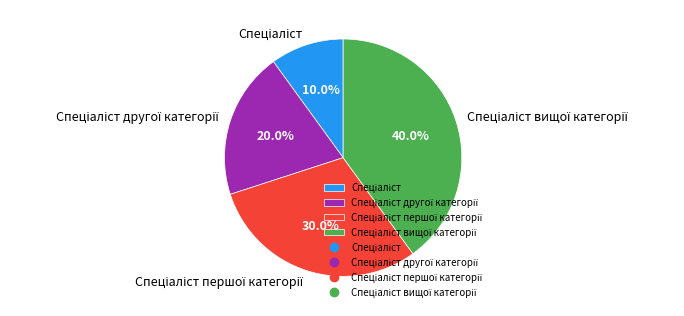

How many segments does this pie chart have?

4